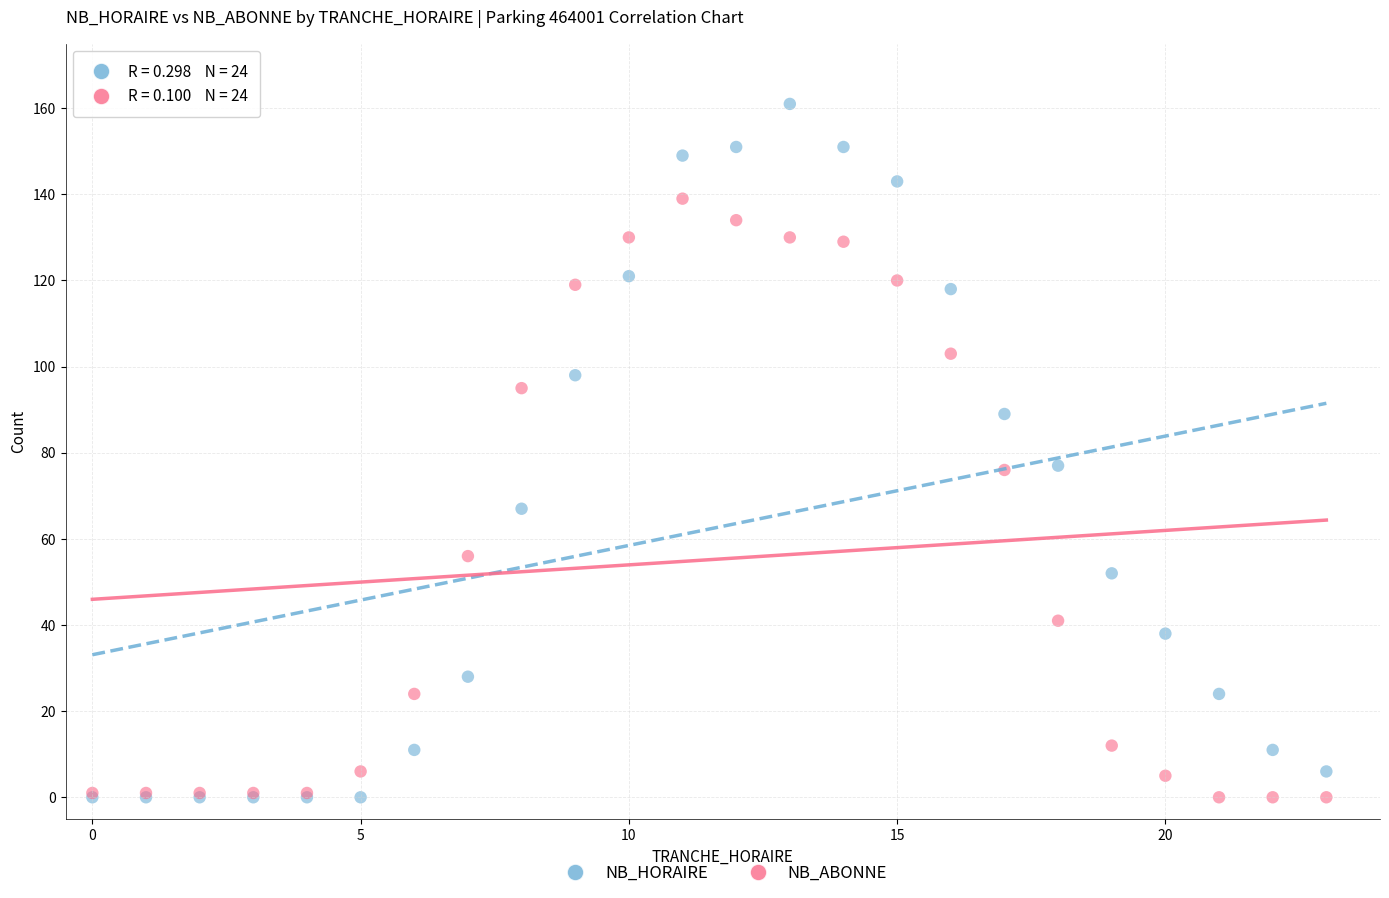

In the NB_ABONNE series, what Y value is closest to 69?

76